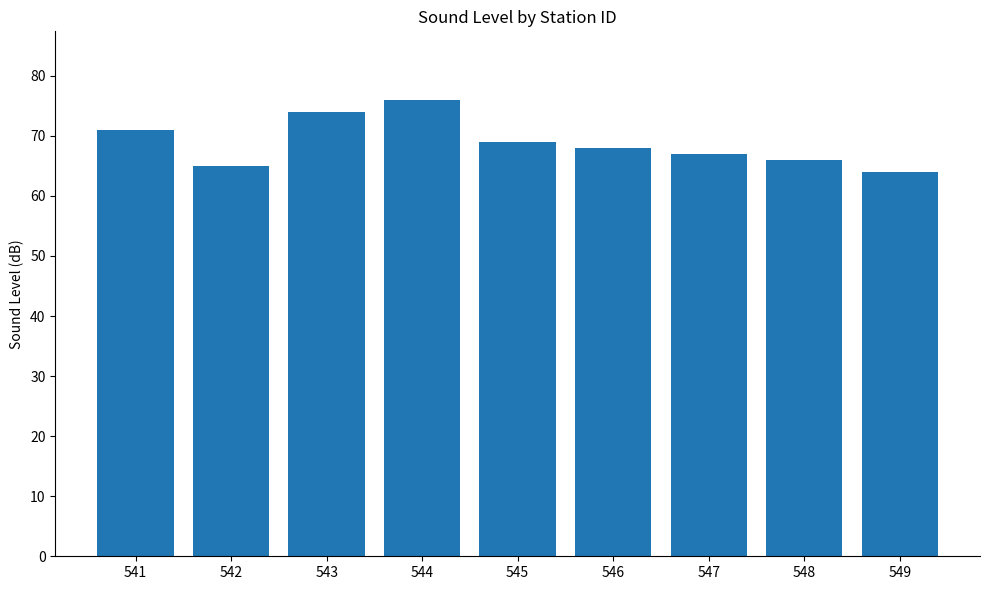

At which label does the data first exceed 68?

541